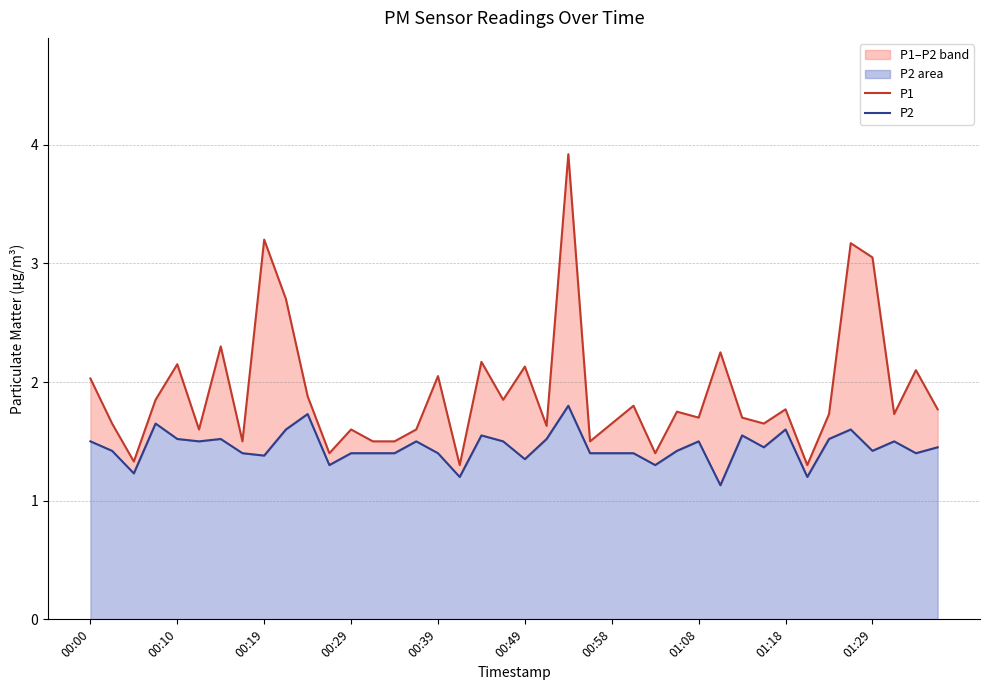

True or false: P1 has a value of 0.5 at 15.

False